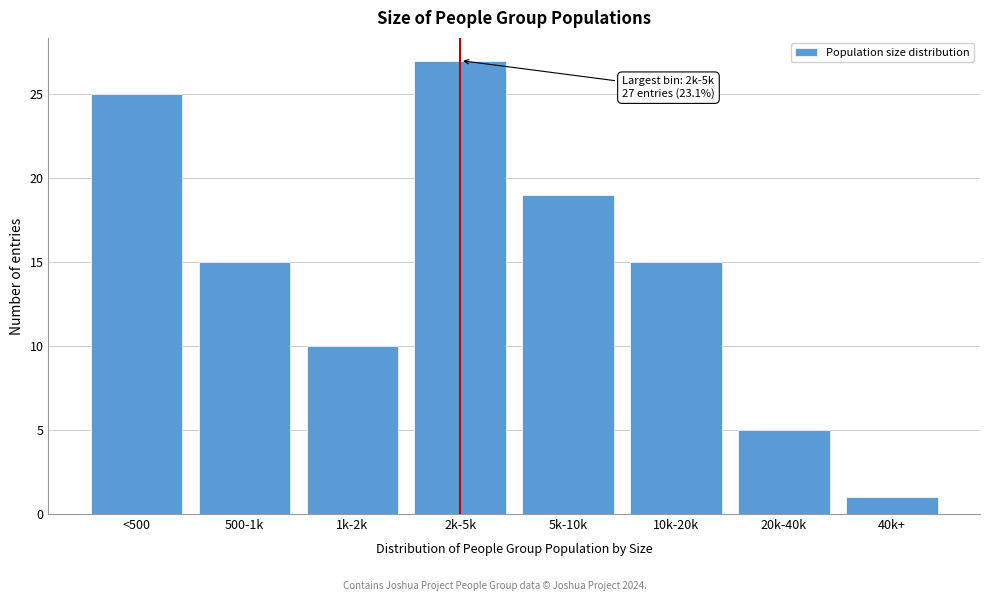

Reading left to right, what are all the values shown in this chart?

25	15	10	27	19	15	5	1